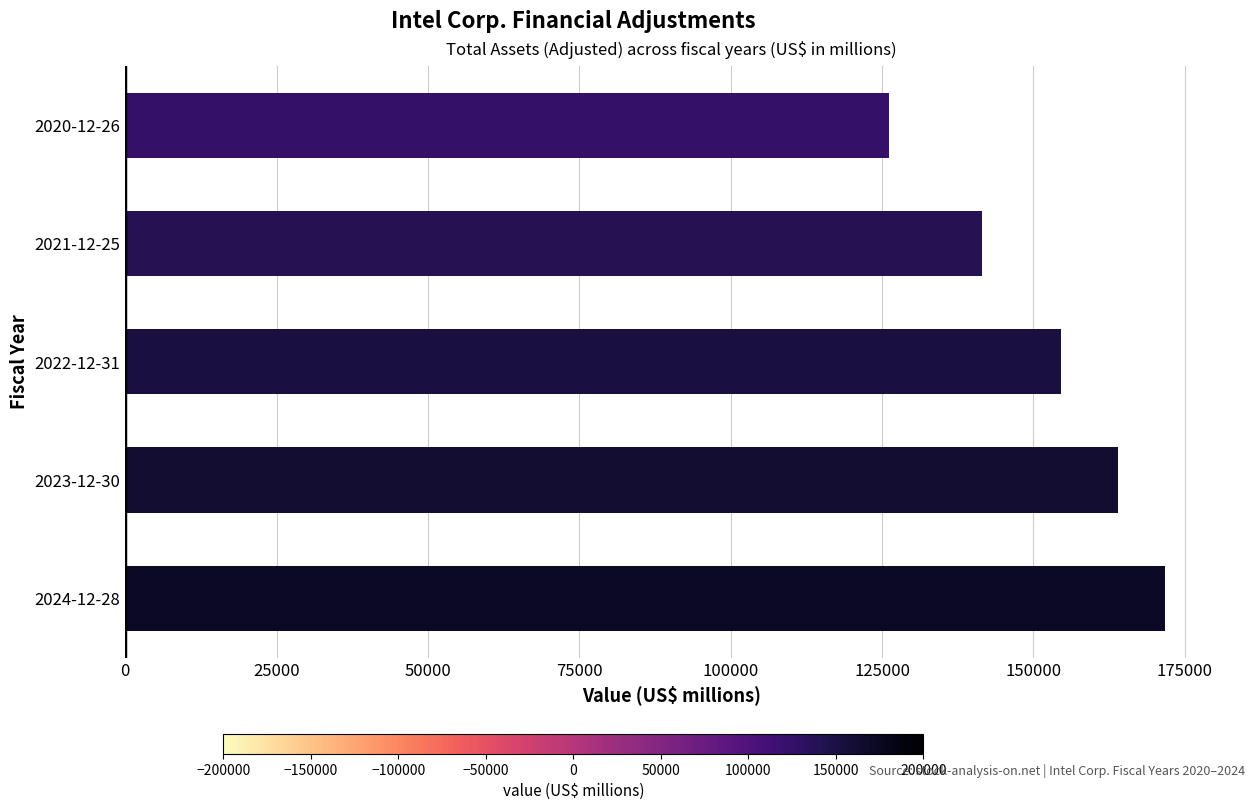

List the labels in order of value, smallest first.

2020-12-26, 2021-12-25, 2022-12-31, 2023-12-30, 2024-12-28